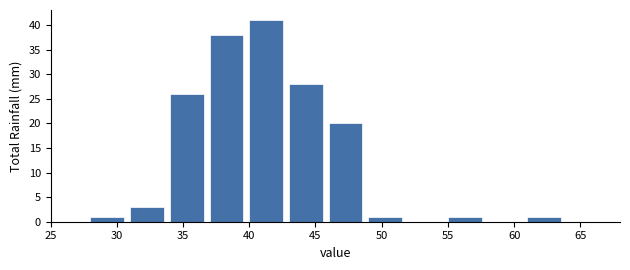

How tall is the bar that spans 61 to 64 on the x-axis? The values are not printed on the chart, so give them approximately, as read against the axis.

1